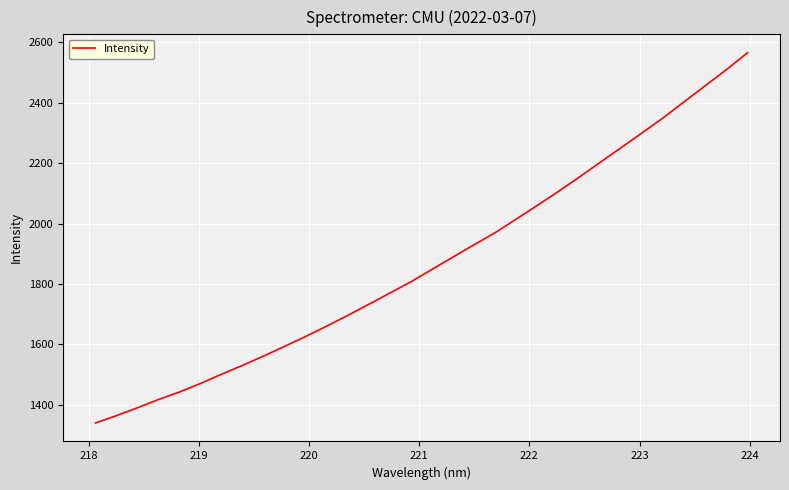

What is the maximum value shown in the chart?

2565.7